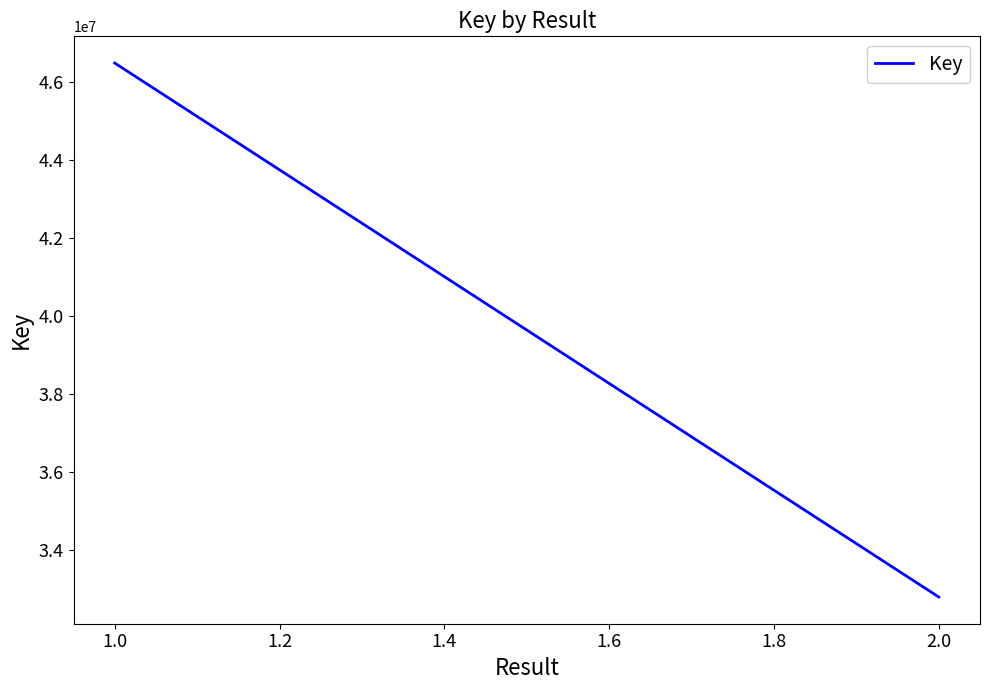

What is the maximum value shown in the chart?

46476499